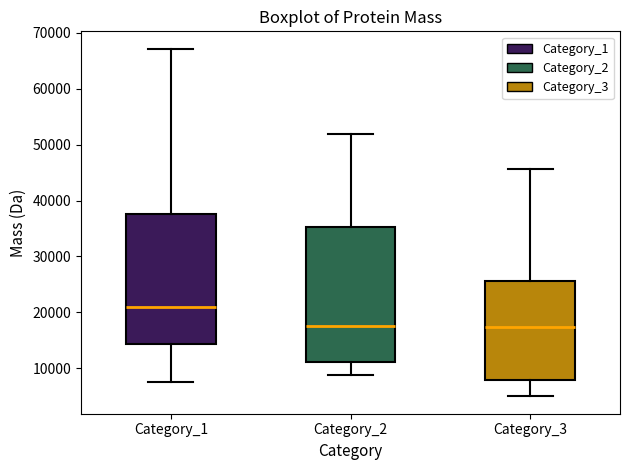

Which box's median line is the highest?

Category_1